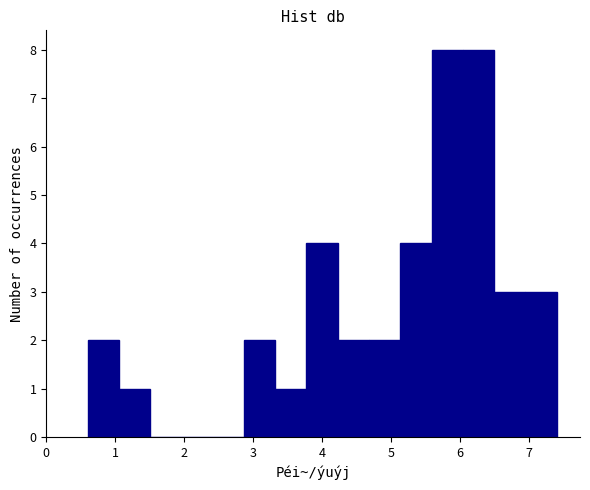

Reading left to right, list every bar in this chart as the range it spans on the x-axis followed by its height. Neither the bar edges nor the heights are printed on the chart, so give them approximately, as read against the axes.

0.6 to 1.1: 2
1.1 to 1.5: 1
1.5 to 2.0: 0
2.0 to 2.4: 0
2.4 to 2.9: 0
2.9 to 3.3: 2
3.3 to 3.8: 1
3.8 to 4.2: 4
4.2 to 4.7: 2
4.7 to 5.1: 2
5.1 to 5.6: 4
5.6 to 6.0: 8
6.0 to 6.5: 8
6.5 to 6.9: 3
6.9 to 7.4: 3